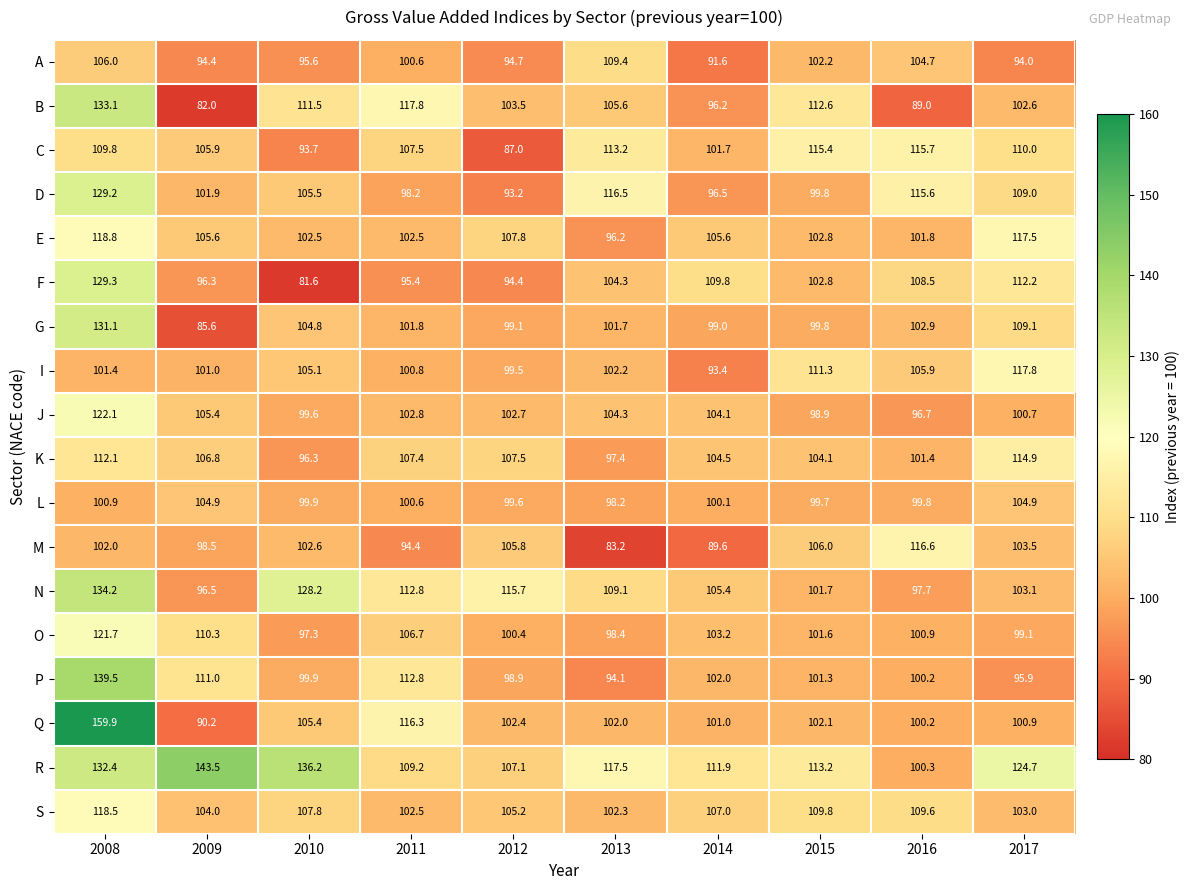

What is the greatest value displayed?

159.9